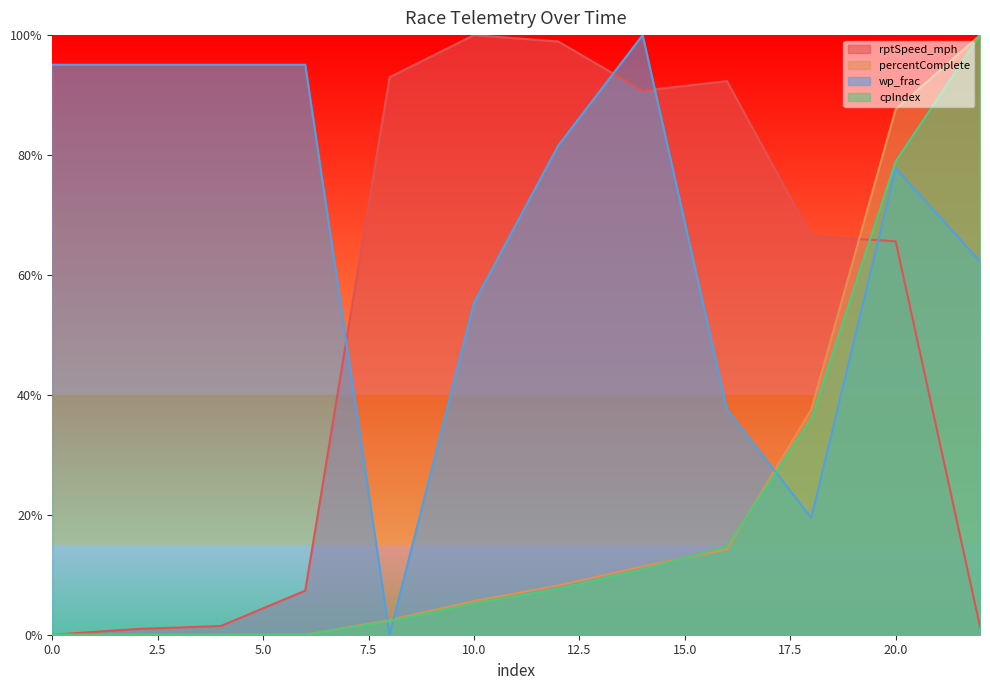

The value of percentComplete at 0.0 is -54.0. True or false?

False